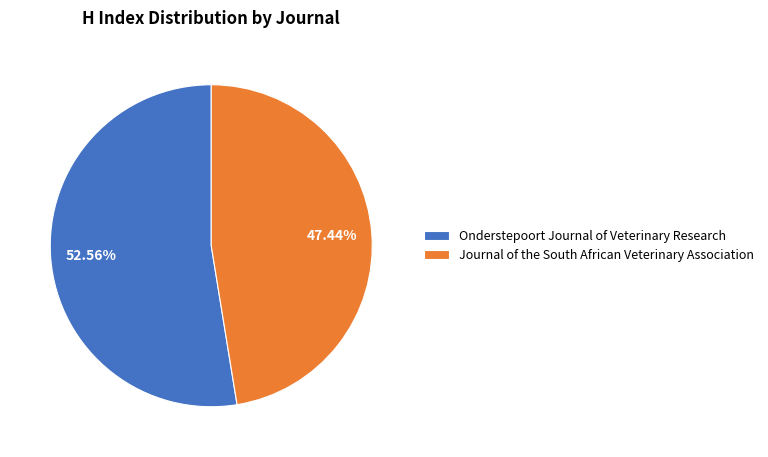

To the nearest percent, what is the average slice percentage?

50%